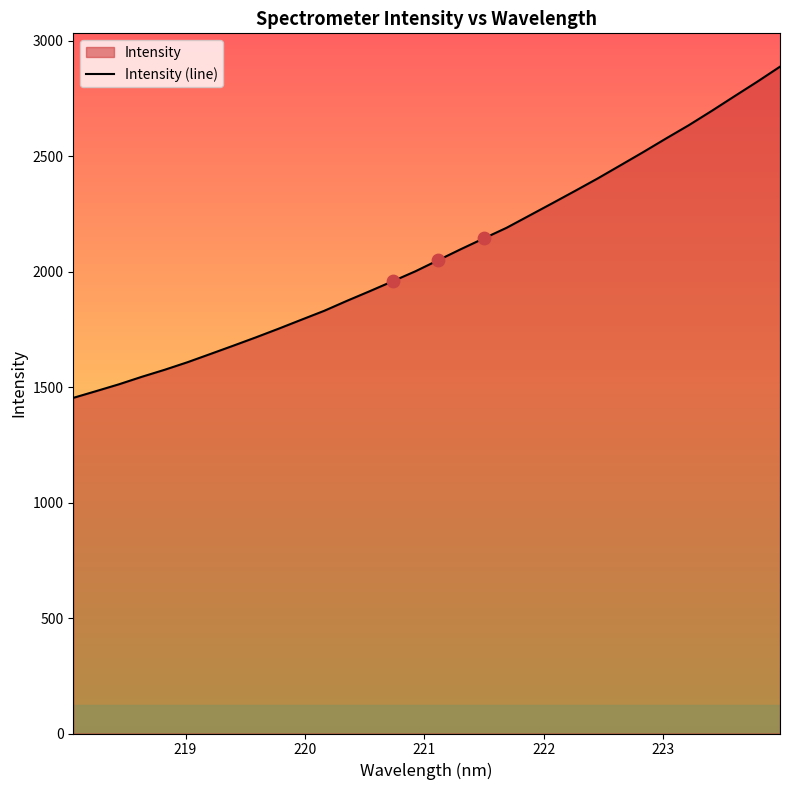

What is the smallest value displayed?

1453.2